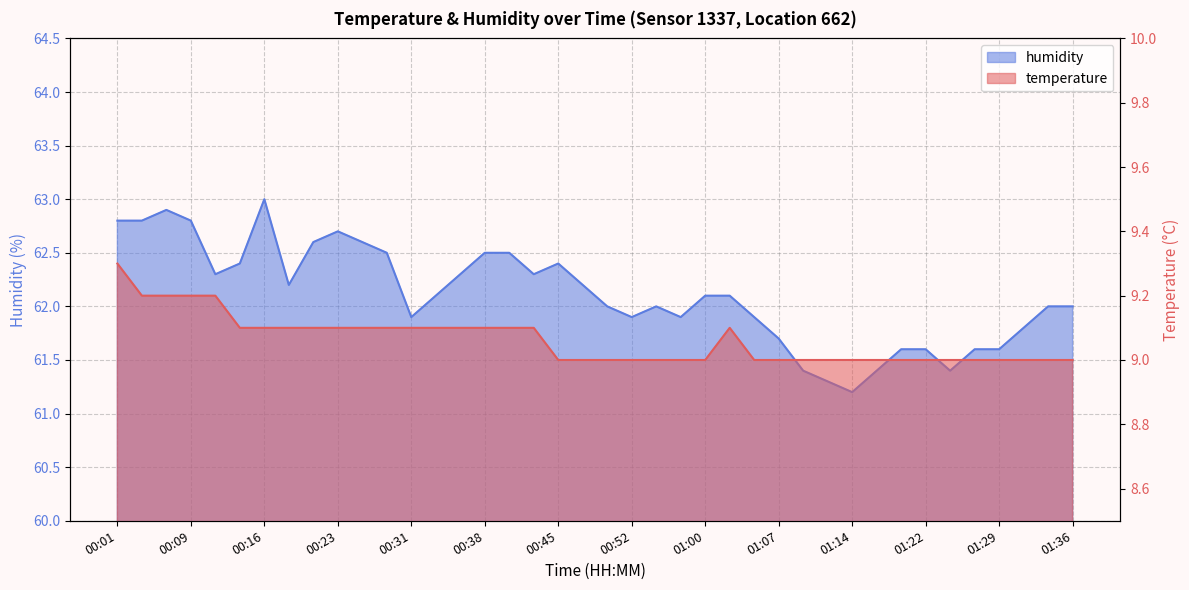

What are all the series names shown in the legend?

temperature, humidity